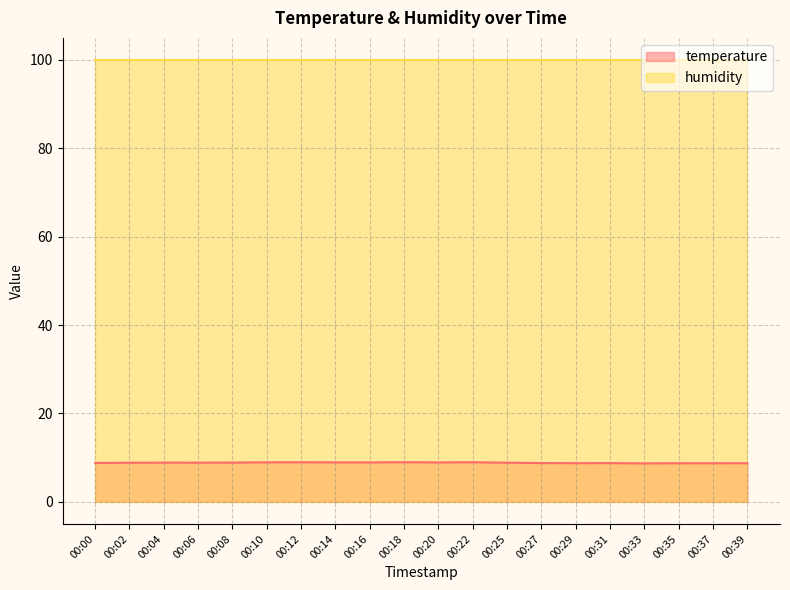

Reading left to right, list all the values displayed in this chart.

8.8	8.8	8.9	8.9	8.9	8.9	8.9	8.9	8.9	9.0	8.9	9.0	8.9	8.8	8.8	8.8	8.7	8.7	8.7	8.8